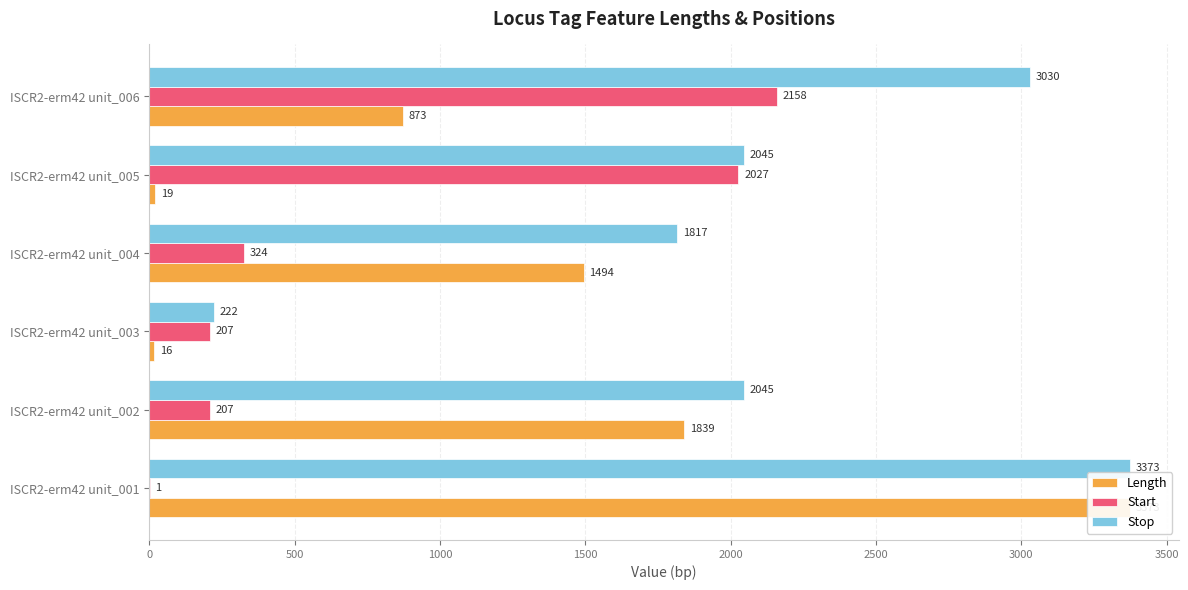

What is the value of the Start bar at the 4th from the left?

324